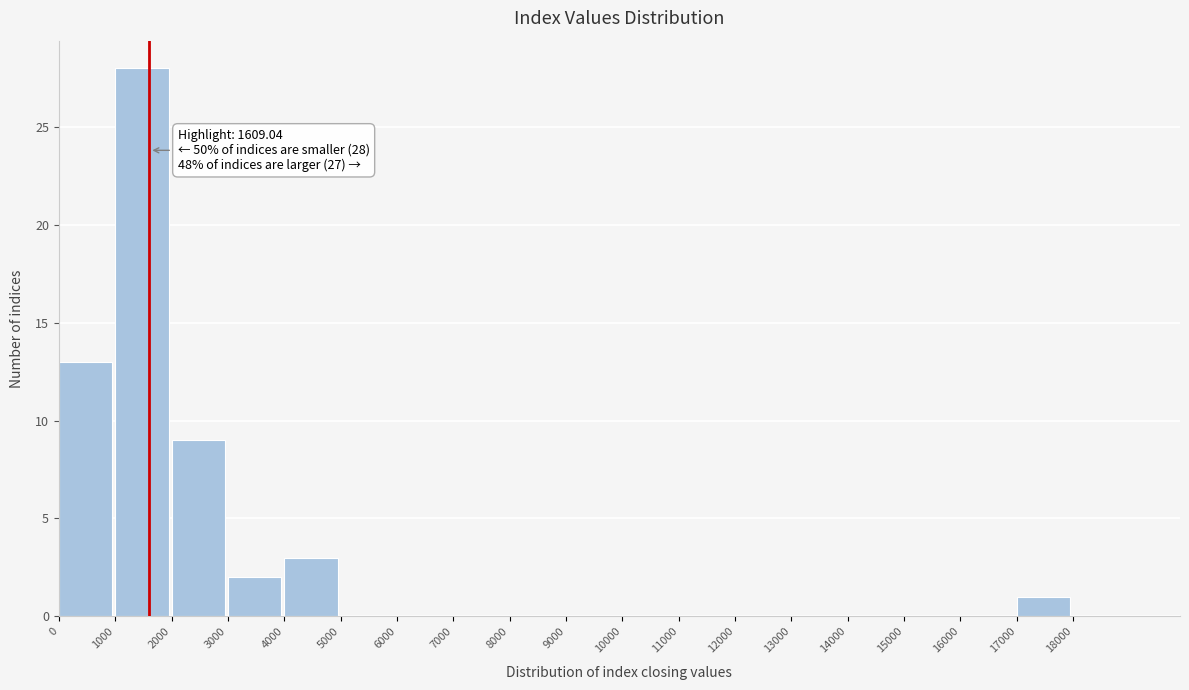

Over which range of the x-axis is the bar tallest?

1000 to 2000